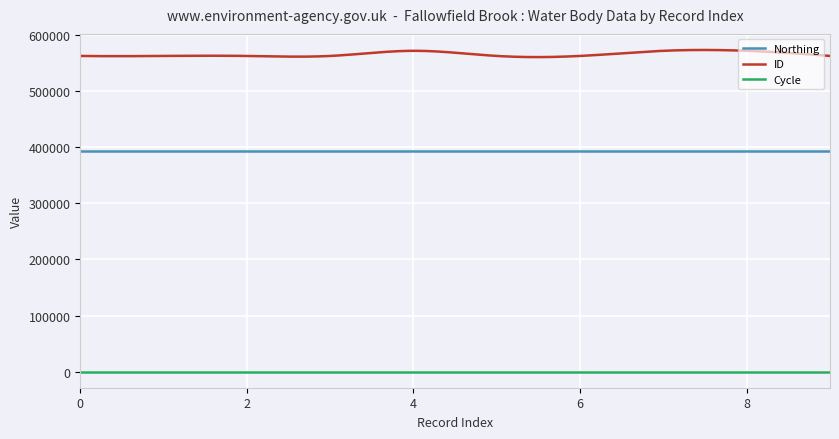

True or false: Northing and ID cross at least once.

False